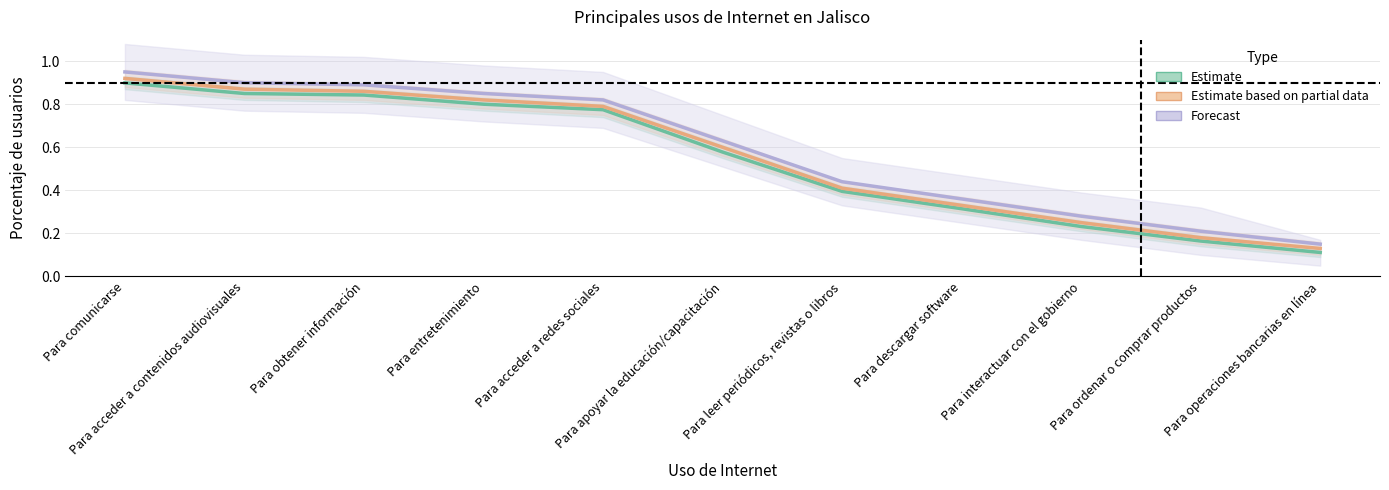

The Estimate series shows 0.6 at Para comunicarse. True or false?

False